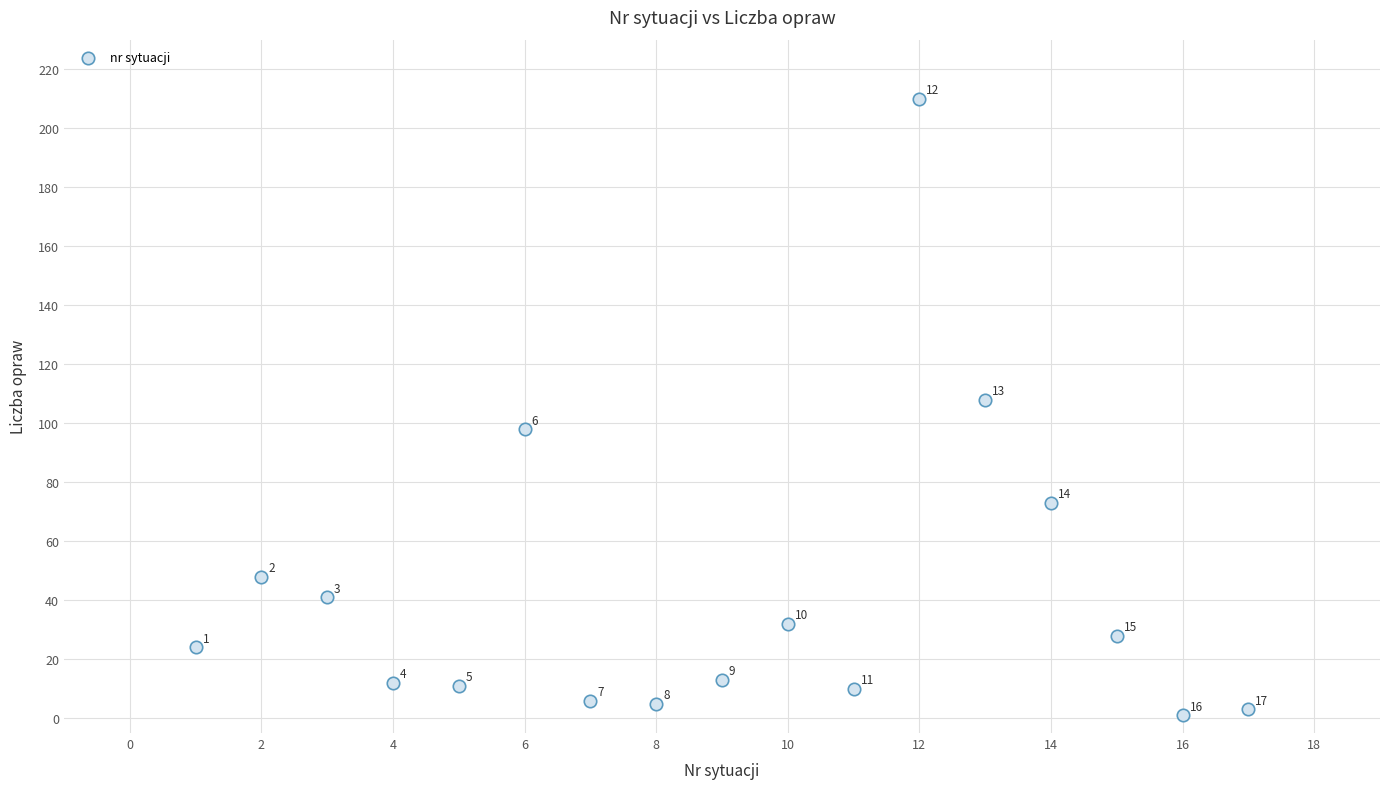

What Y value in the scatter plot is closest to 105?

108